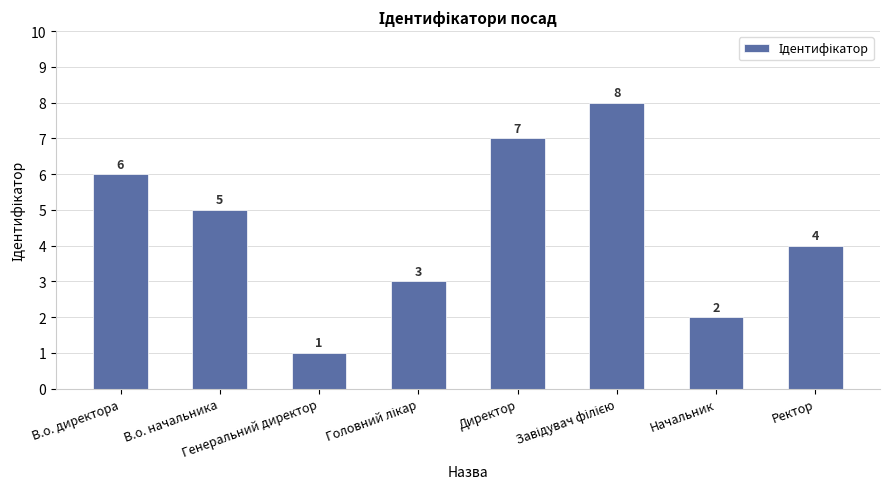

What is the maximum value shown in the chart?

8